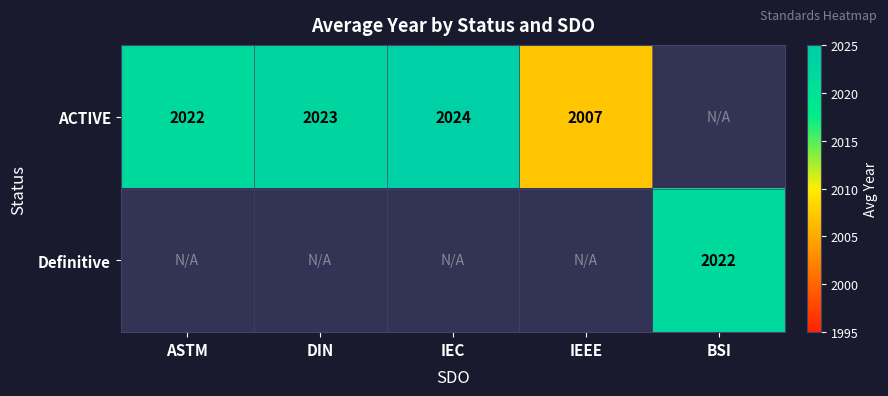

Is the value of Definitive at BSI greater than the value of ACTIVE at IEEE?

Yes